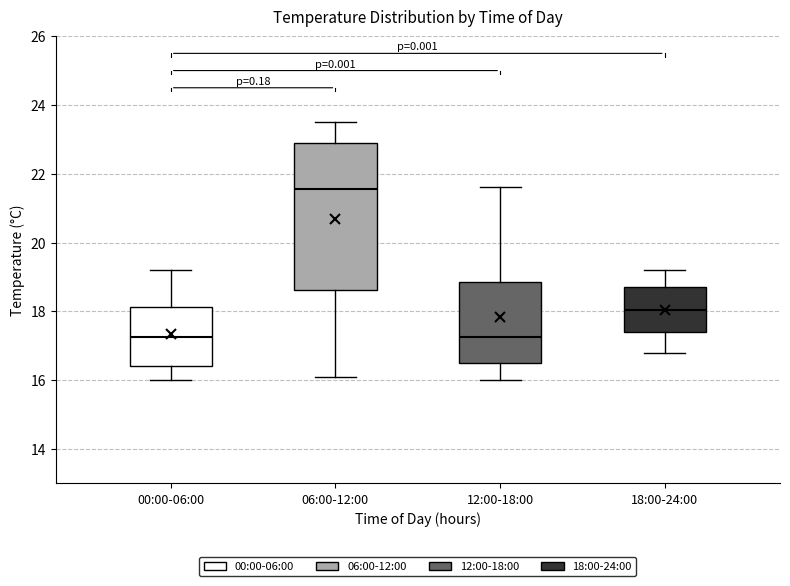

Which box's median line is the highest?

06:00-12:00